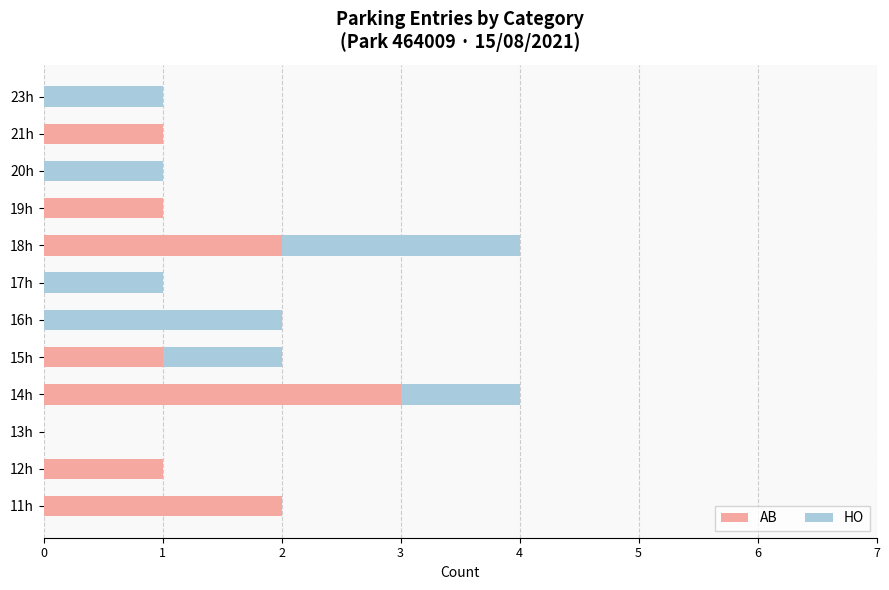

What is the sum of all AB values?

11